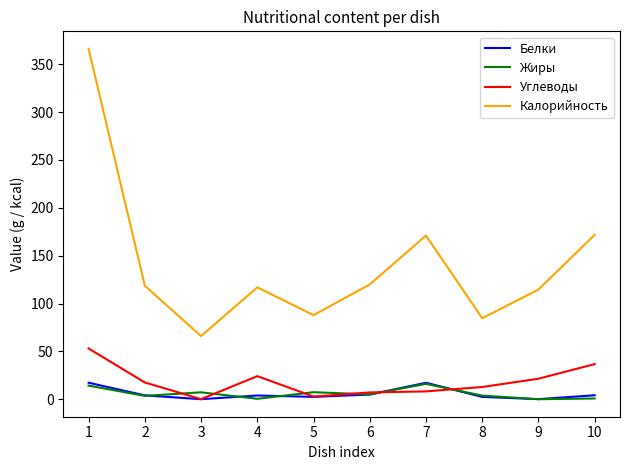

What is the total value across all series at 4?

145.5